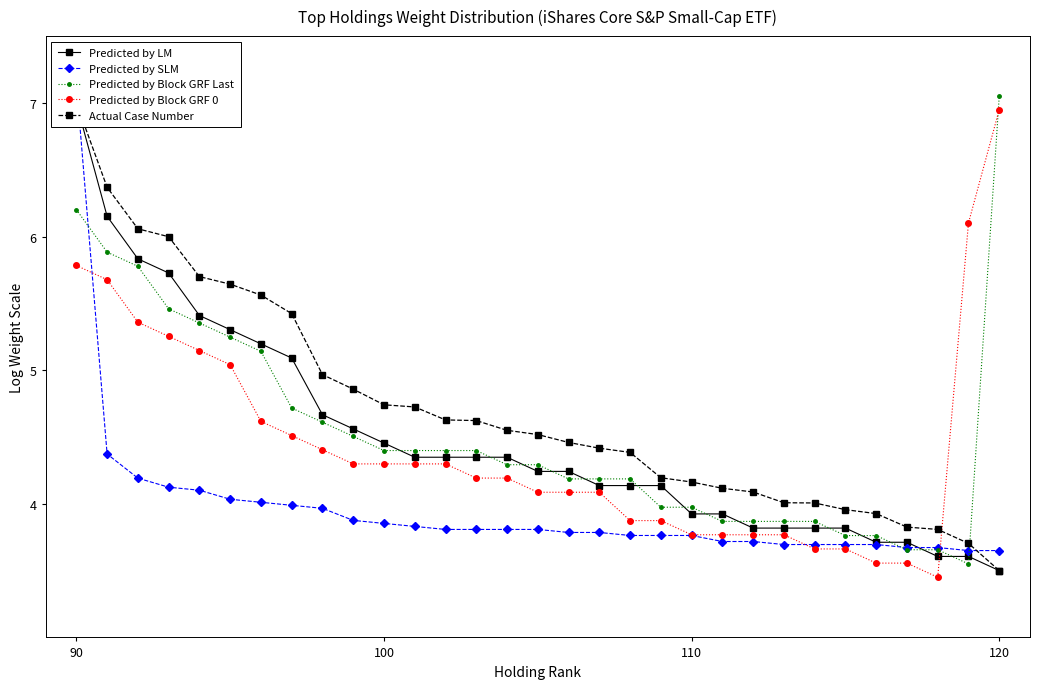

True or false: Predicted by Block GRF 0 has more than 1 points higher than both neighbors.

False